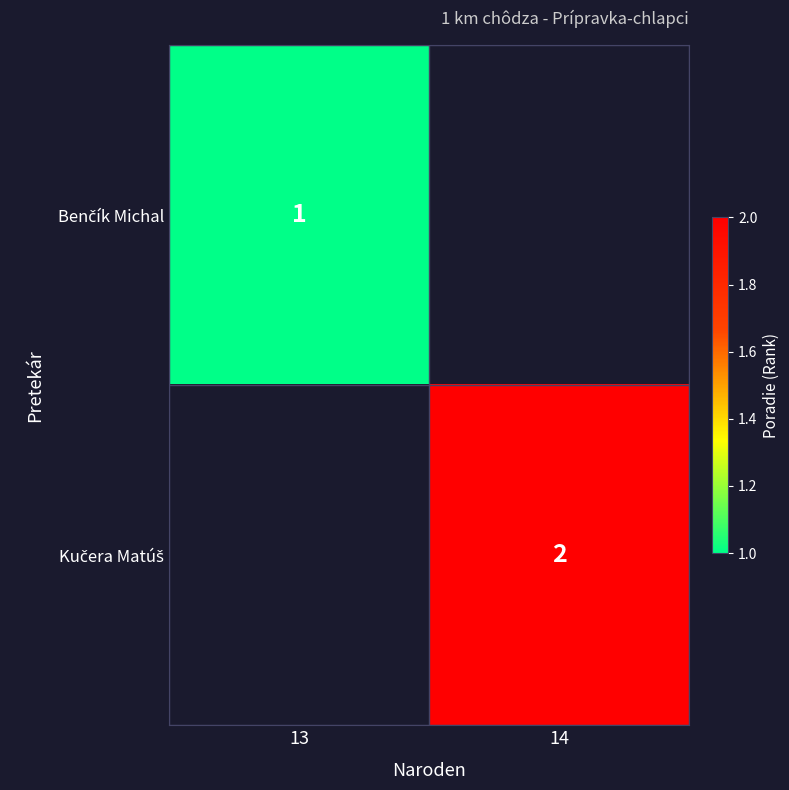

At how many categories does at least one series exceed 1?

1